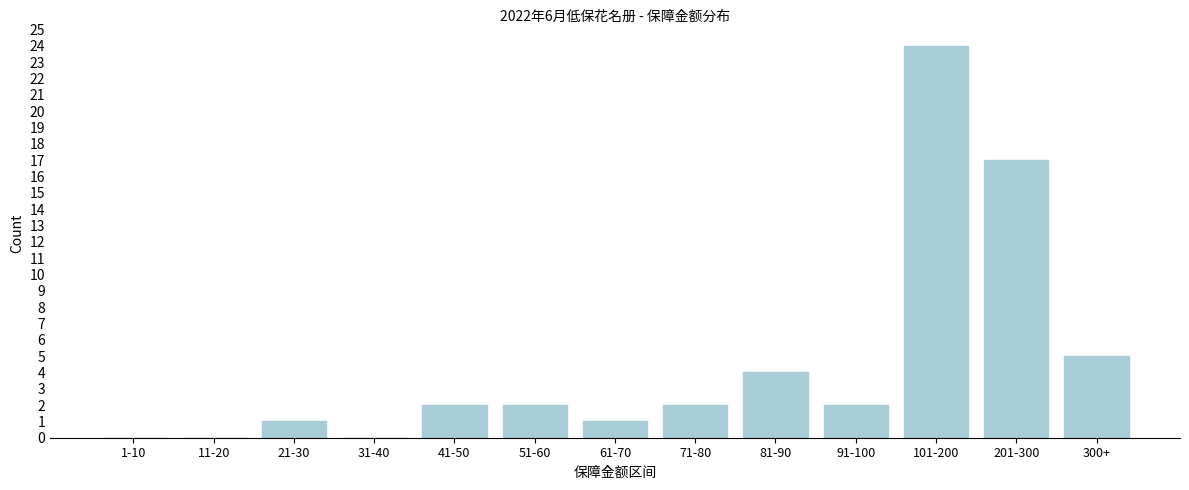

Reading left to right, list all the values displayed in this chart.

1-10=0	11-20=0	21-30=1	31-40=0	41-50=2	51-60=2	61-70=1	71-80=2	81-90=4	91-100=2	101-200=24	201-300=17	300+=5